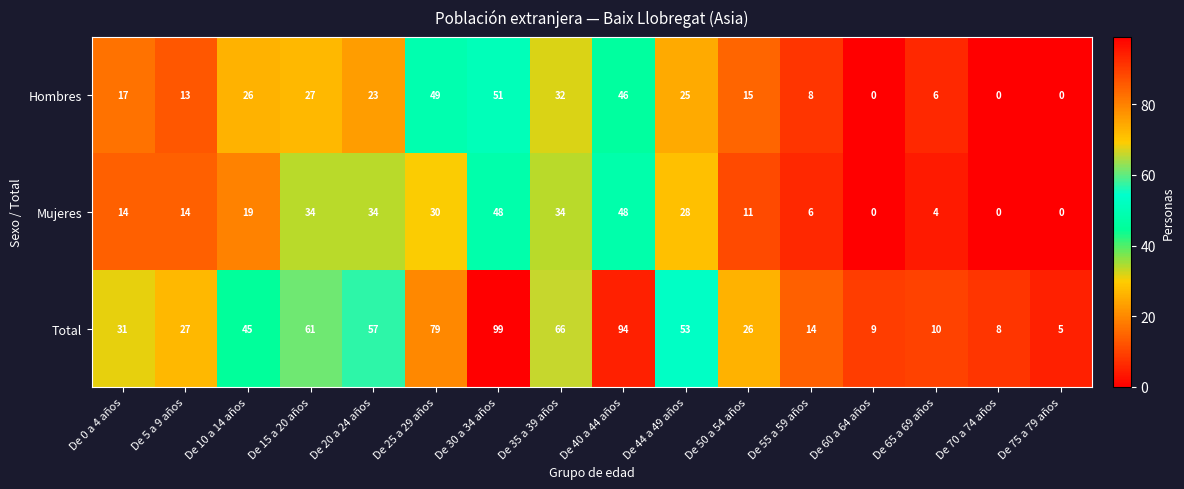

What is the greatest value displayed?

99